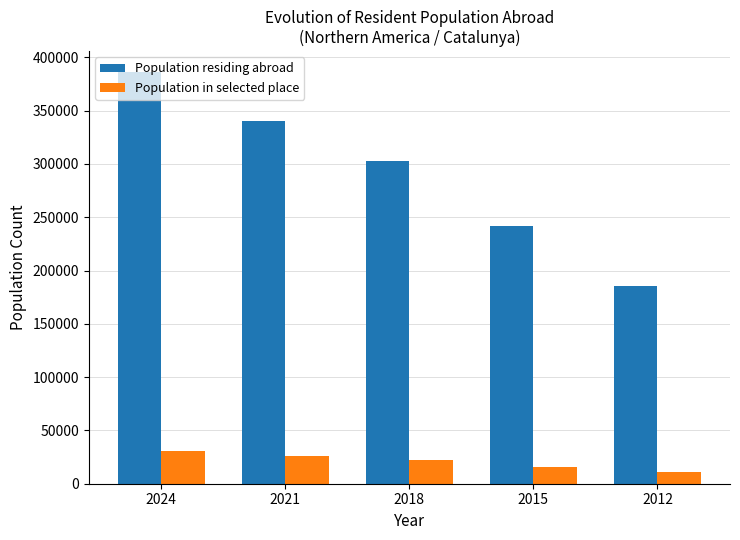

The value of Population in selected place at 2024 is 30590. True or false?

True